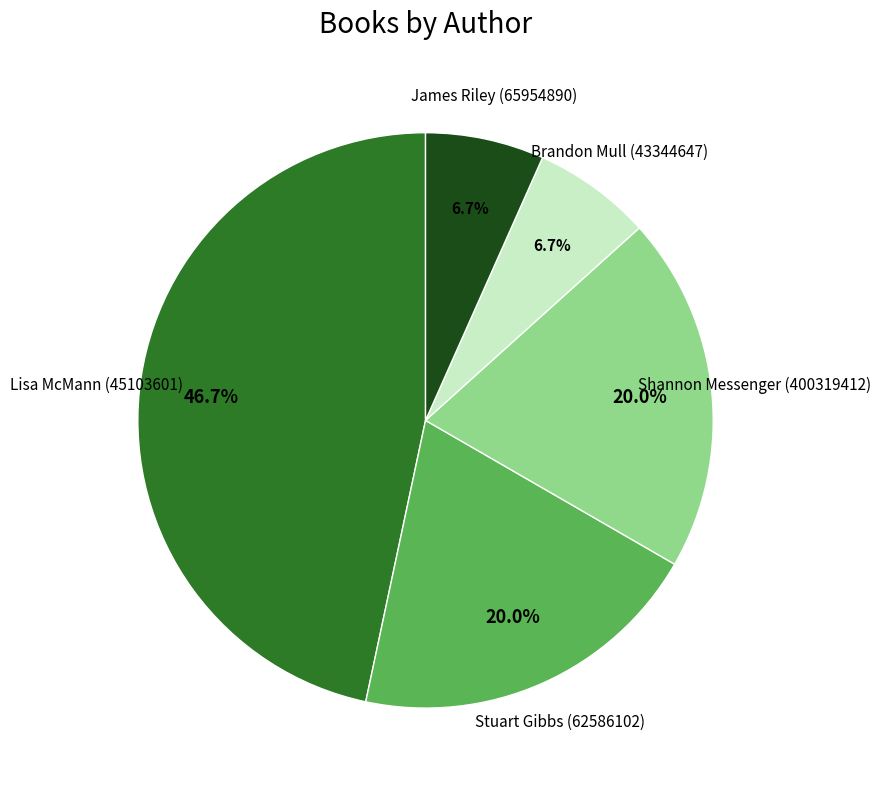

Which slice is the largest?

Lisa McMann (45103601)